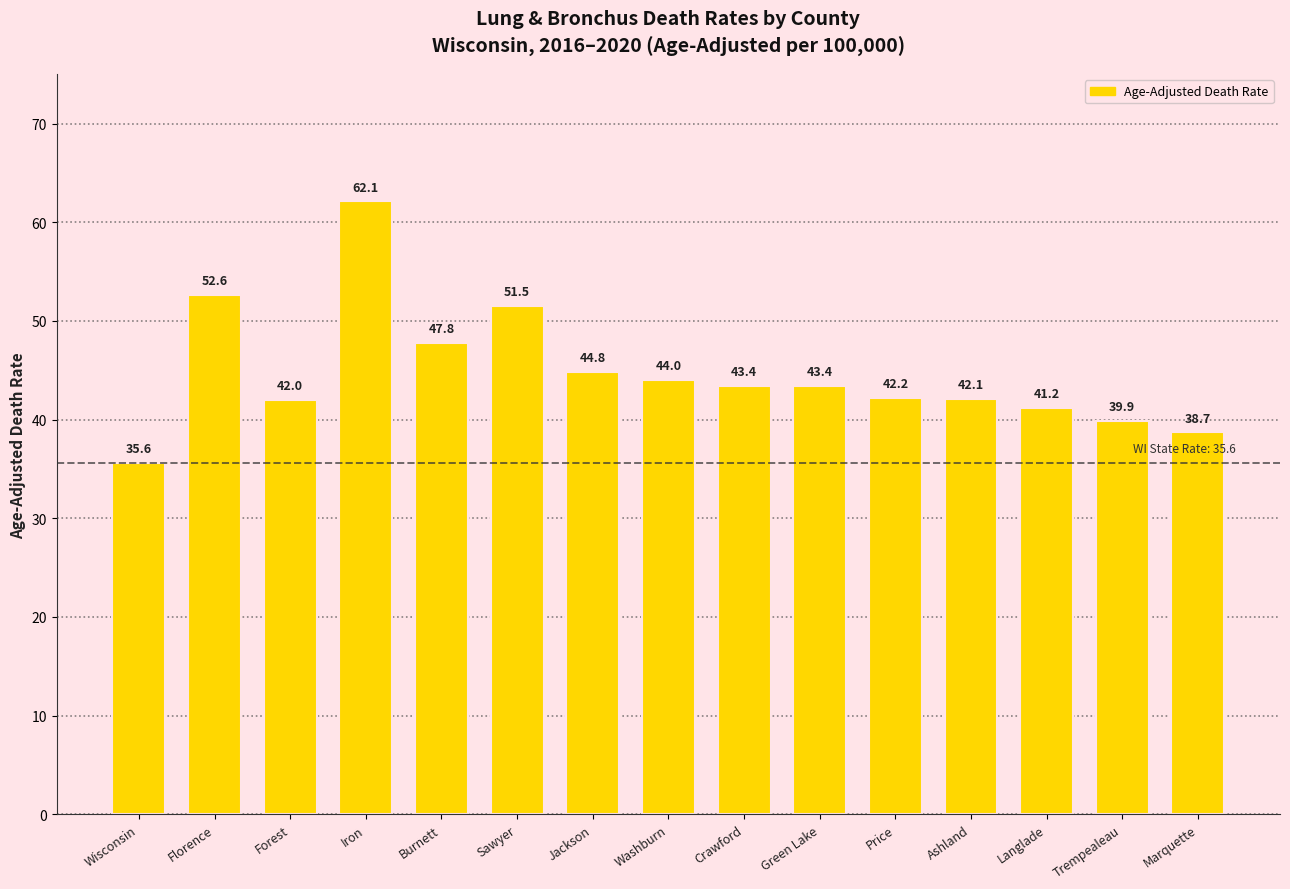

What position from the left is Iron?

4